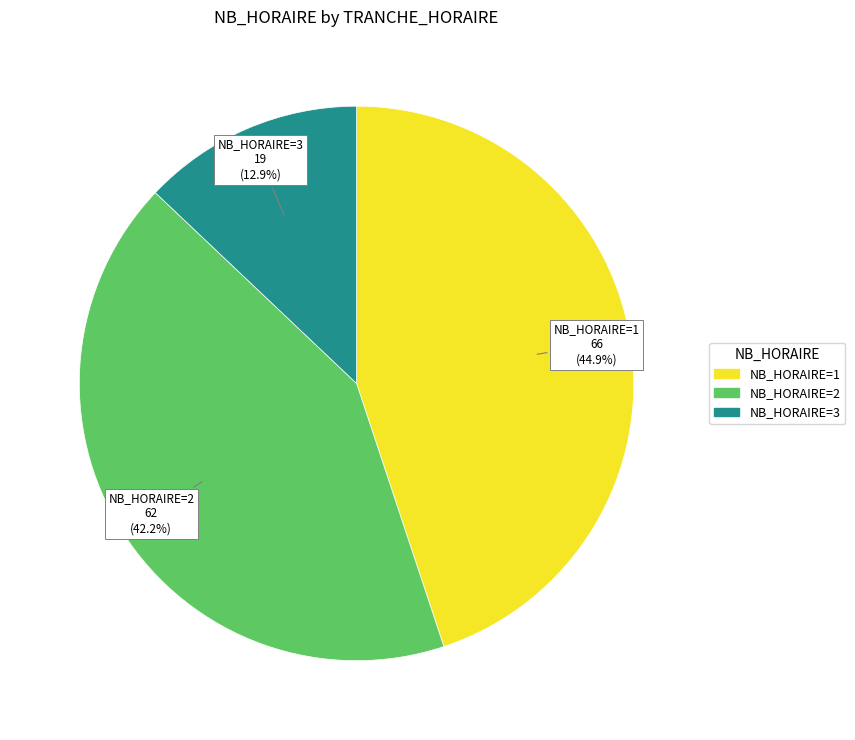

To the nearest percent, what is the average slice percentage?

33%